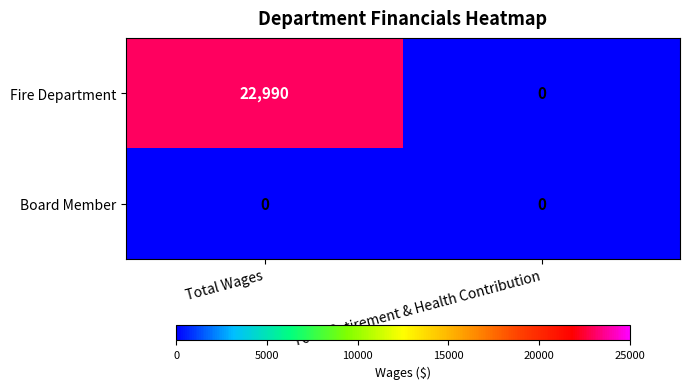

List the series in order of their overall mean, lowest first.

Board Member, Fire Department